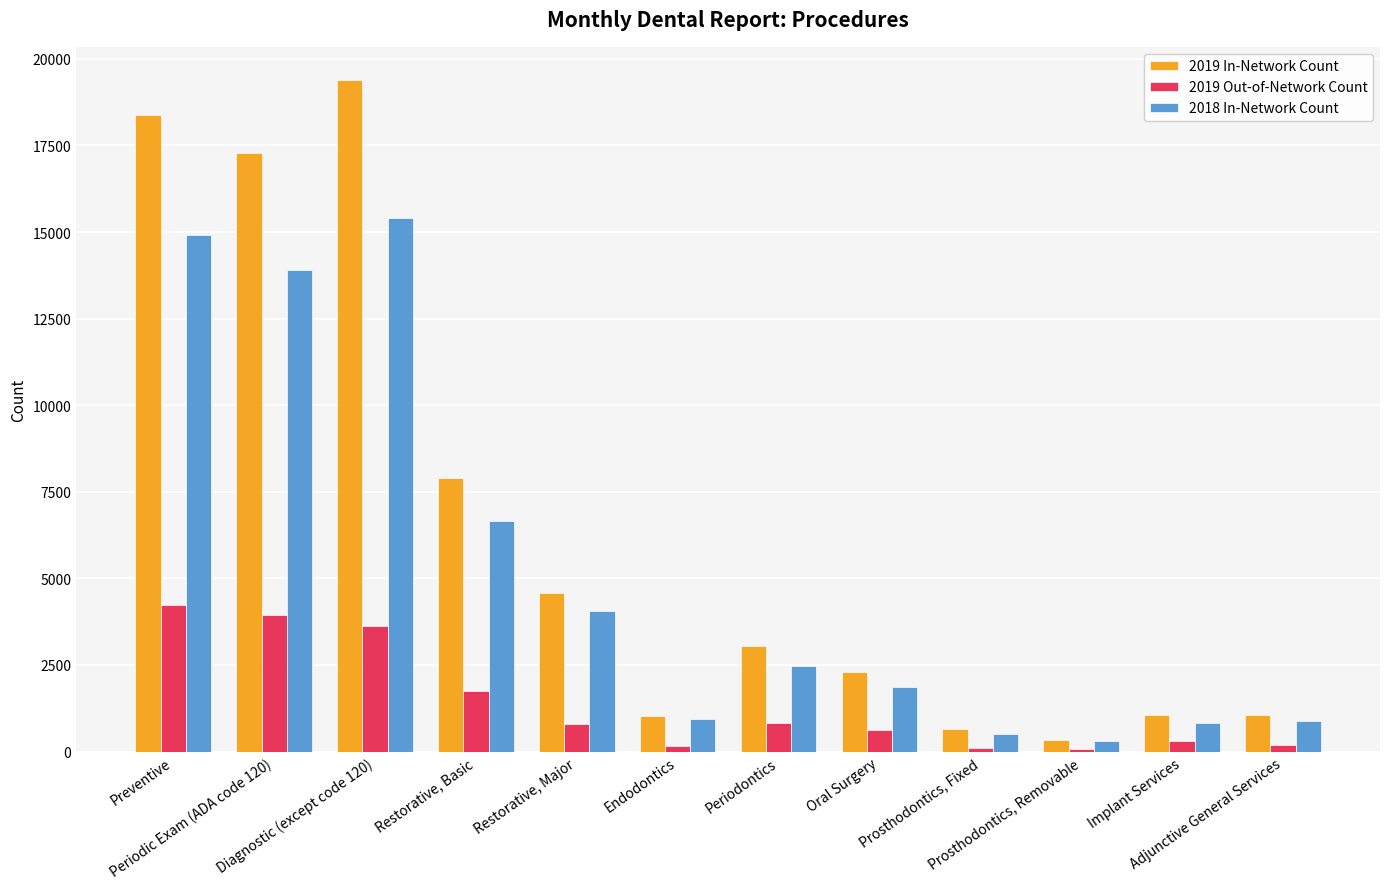

What is the average value of the 2019 Out-of-Network Count series?

1384